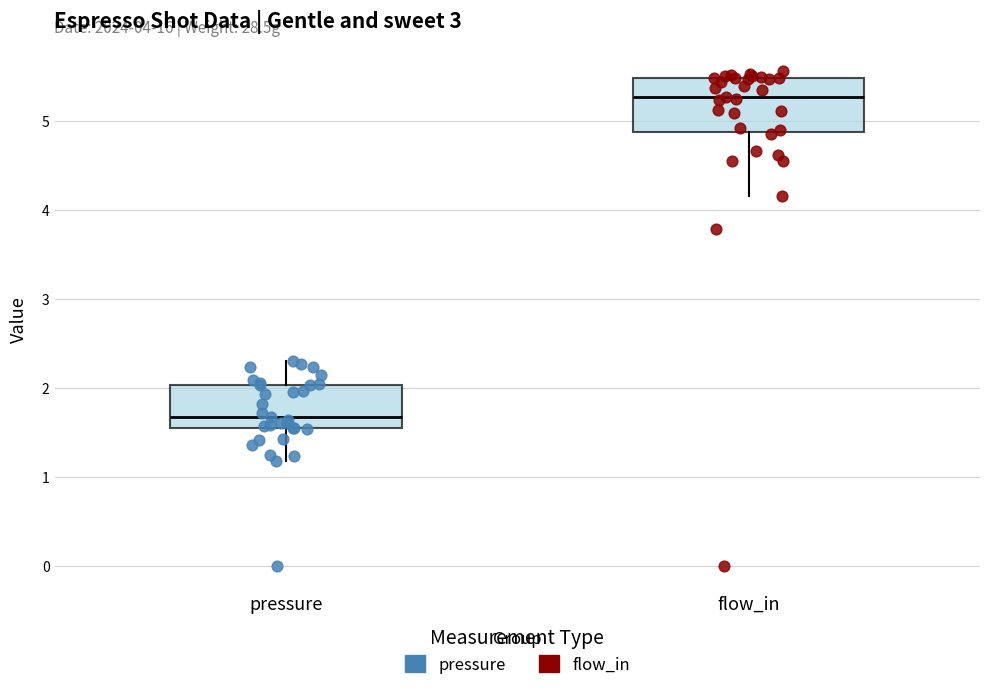

Which box's median line is the highest?

flow_in